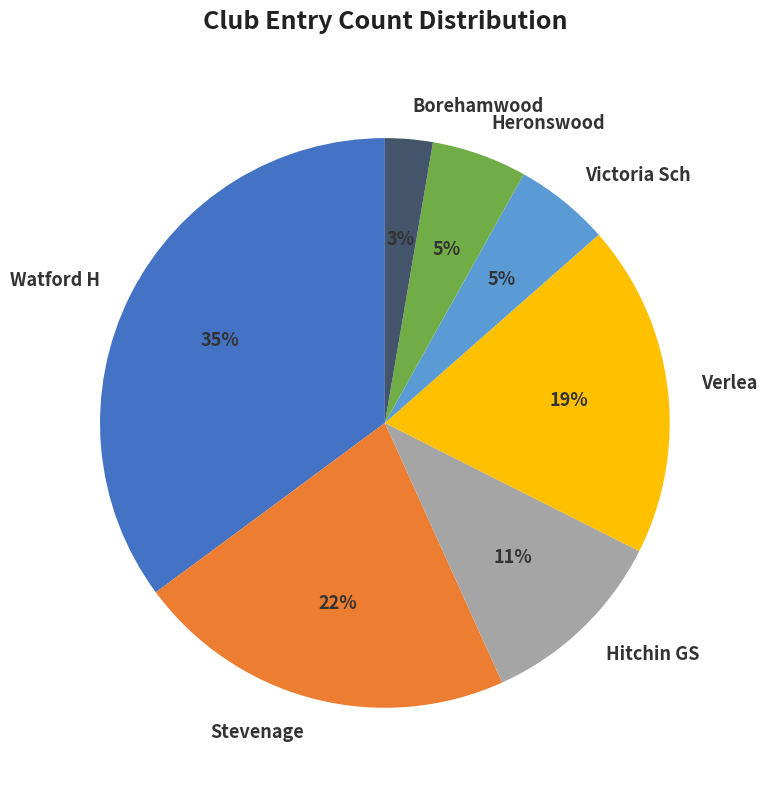

Which category has the smallest portion of the pie?

Borehamwood